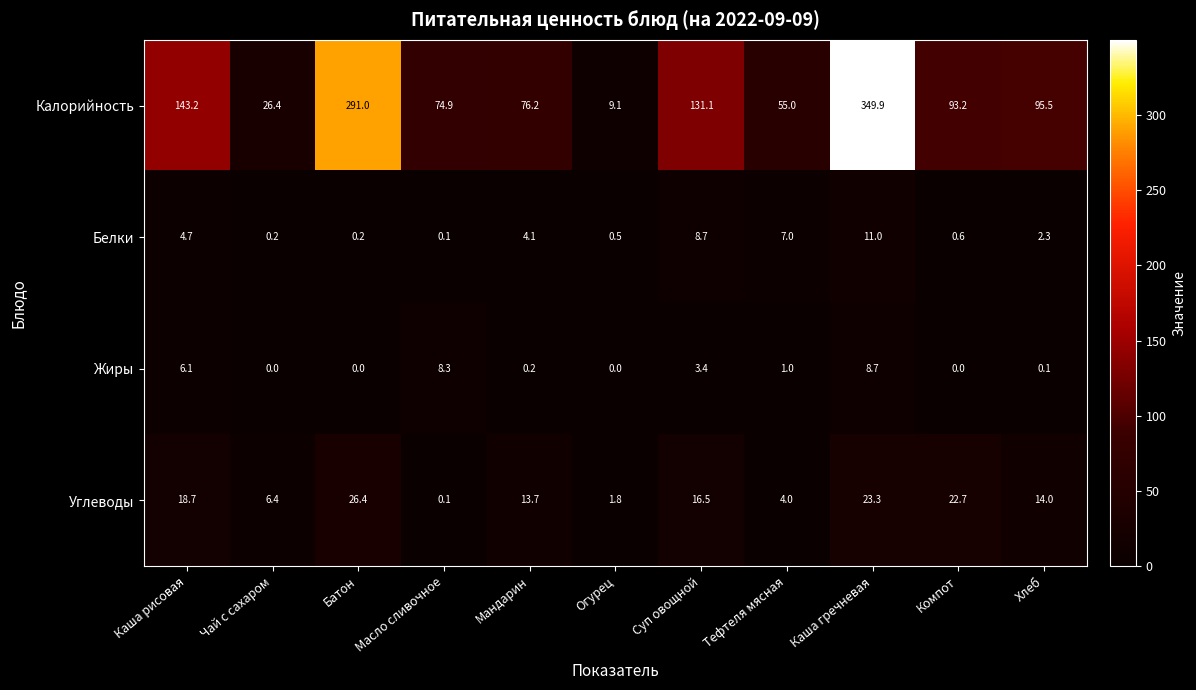

At which category is the sum across all series the highest?

Каша гречневая